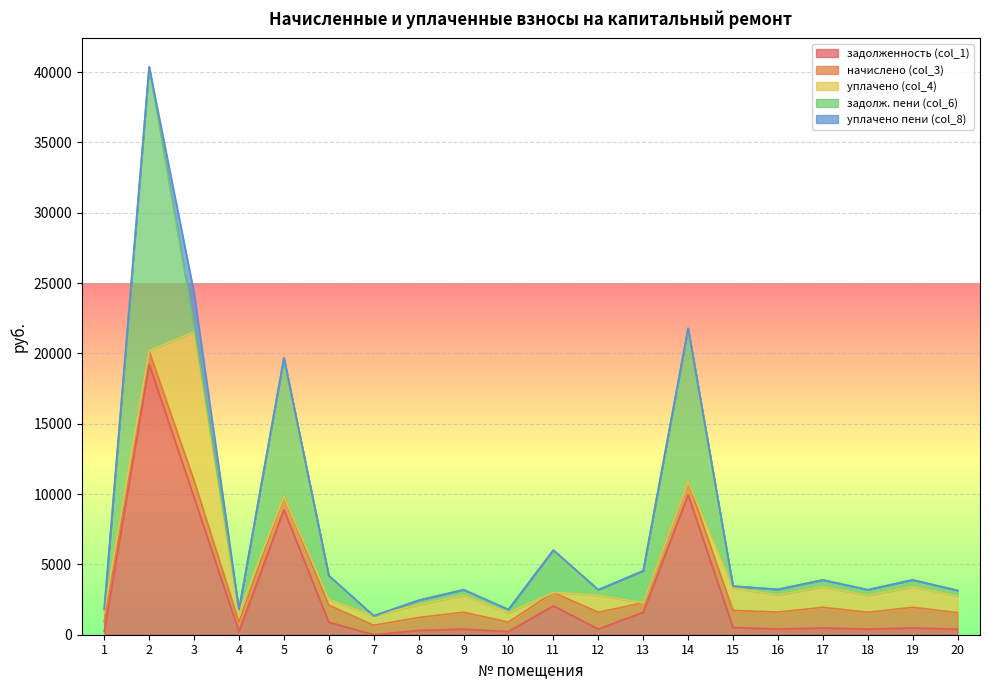

Reading left to right, what are all the values shown in this chart?

задолженность (col_1): 1=226.2	2=19235.4	3=9757.6	4=224.2	5=8890.1	6=894.3	7=0.0	8=305.9	9=399.8	10=224.2	11=2055.5	12=399.8	13=1598.3	14=9941.3	15=517.5	16=403.0	17=485.4	18=399.8	19=487.5	20=393.2
начислено (col_3): 1=678.6	2=955.5	3=1209.0	4=672.8	5=953.5	6=1209.0	7=672.8	8=918.5	9=1199.2	10=672.8	11=953.5	12=1199.2	13=672.8	14=953.5	15=1209.0	16=1209.0	17=1462.5	18=1199.2	19=1462.5	20=1179.8
уплачено (col_4): 1=678.6	2=0.0	3=10563.6	4=672.8	5=0.0	6=415.2	7=672.8	8=918.5	9=1199.2	10=672.8	11=0.0	12=1199.2	13=0.0	14=0.0	15=1612.9	16=1209.0	17=1462.5	18=1199.2	19=1462.5	20=1179.8
задолж. пени (col_6): 1=226.2	2=20190.9	3=403.0	4=224.2	5=9843.6	6=1688.2	7=0.0	8=305.9	9=399.8	10=224.2	11=3009.1	12=399.8	13=2271.0	14=10894.9	15=113.6	16=403.0	17=485.4	18=399.8	19=487.5	20=393.2
уплачено пени (col_8): 1=0.0	2=0.0	3=2386.0	4=0.0	5=0.0	6=0.0	7=0.0	8=0.0	9=0.0	10=0.0	11=0.0	12=0.0	13=0.0	14=0.0	15=0.0	16=0.0	17=0.0	18=0.0	19=0.0	20=0.0